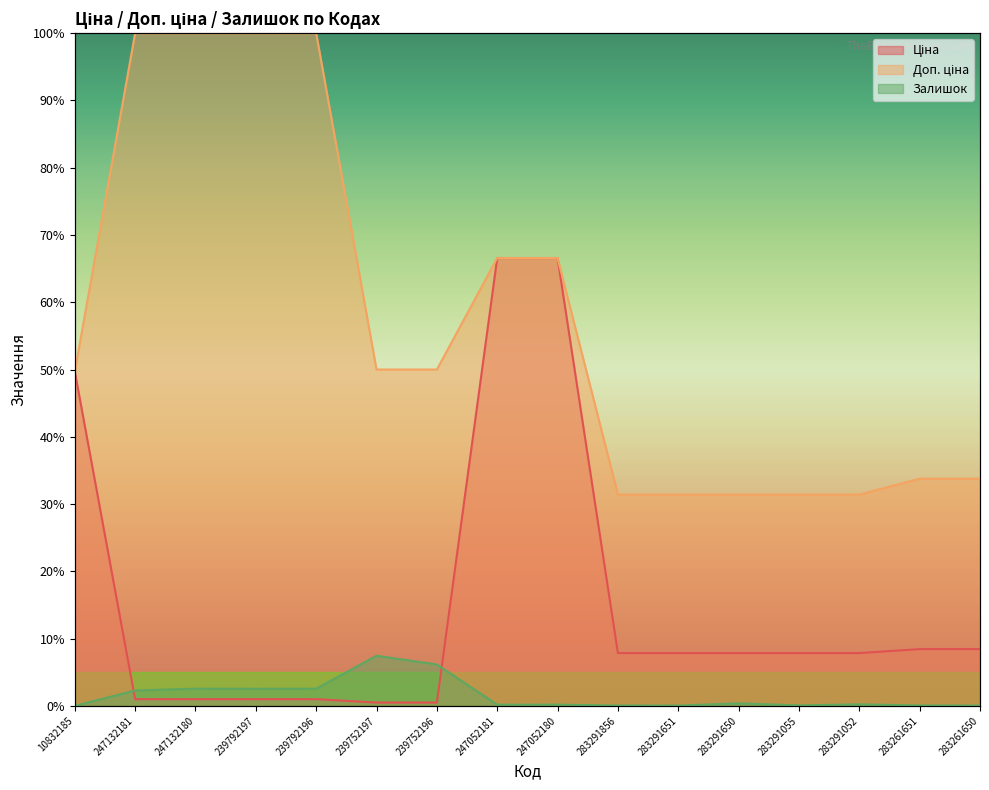

Rank the series by their maximum value, from highest to lowest.

Доп. ціна, Ціна, Залишок